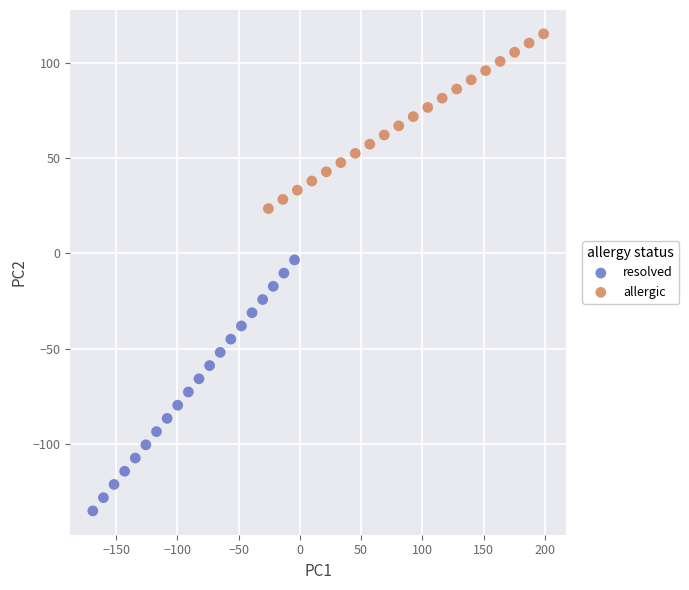

Which series contains the lowest Y value?

resolved